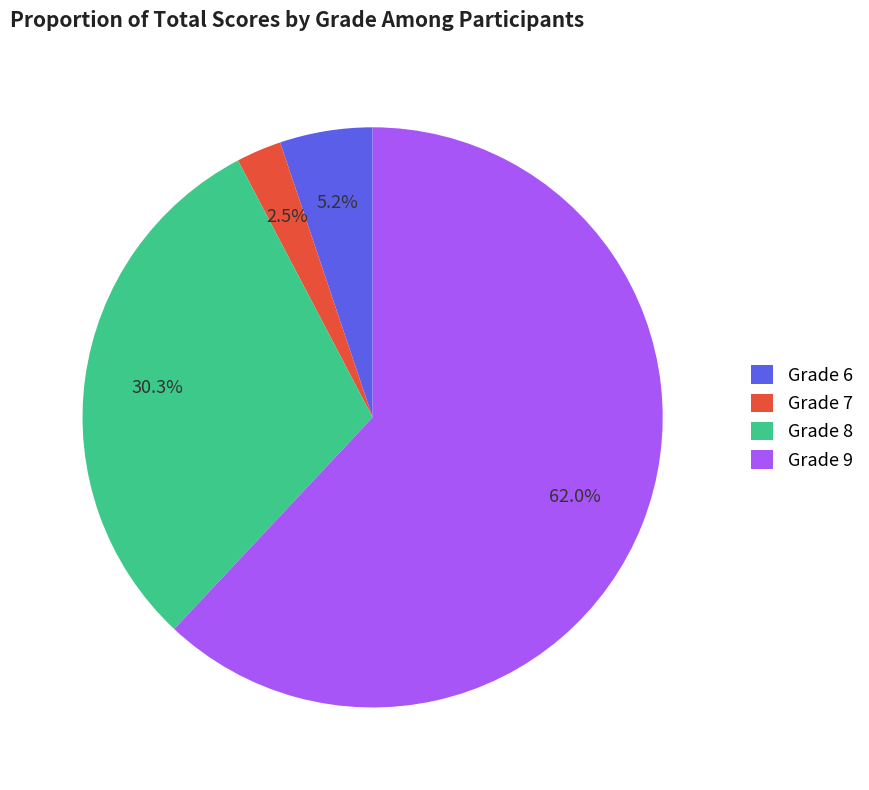

Do Grade 8 and Grade 6 together represent more than half of the pie?

No